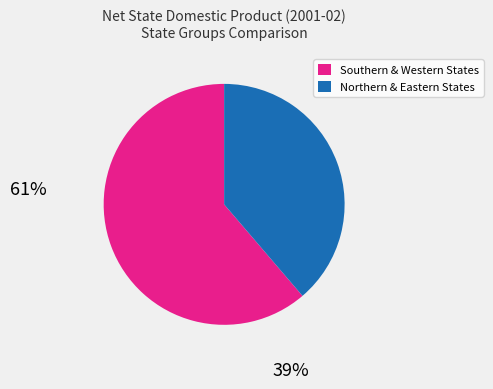

Does any single category account for the majority?

Yes